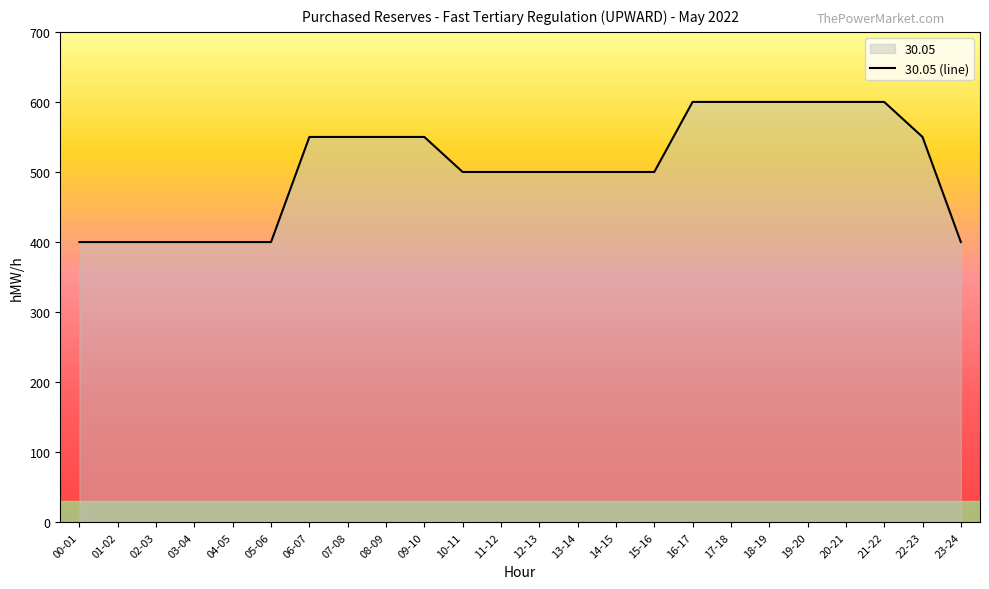

The value at 23-24 is 400. True or false?

True